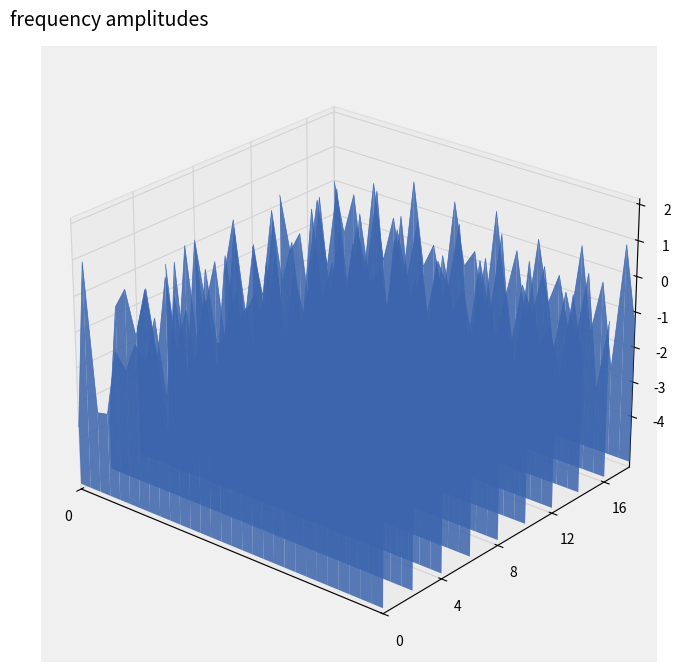

At which category is the sum across all series the highest?

500